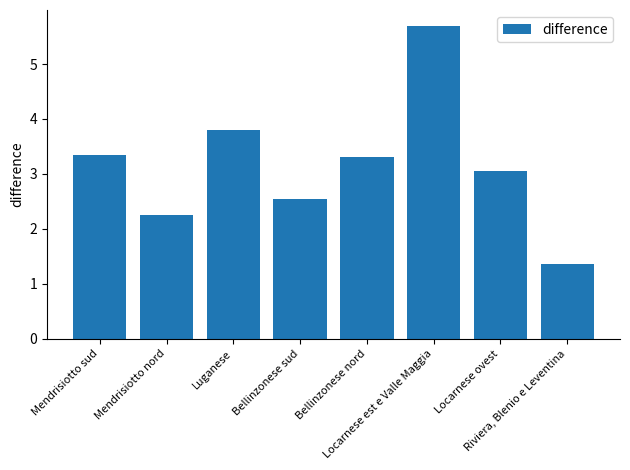

Rank the categories by value from lowest to highest.

Riviera, Blenio e Leventina, Mendrisiotto nord, Bellinzonese sud, Locarnese ovest, Bellinzonese nord, Mendrisiotto sud, Luganese, Locarnese est e Valle Maggia